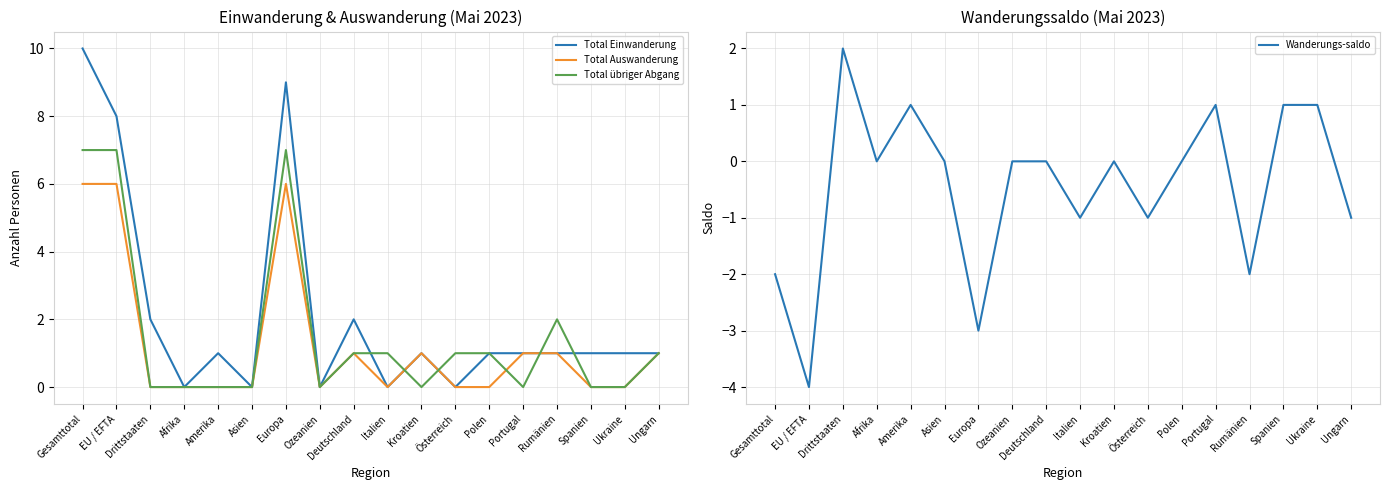

How many positive values does the Total übriger Abgang series have?

9